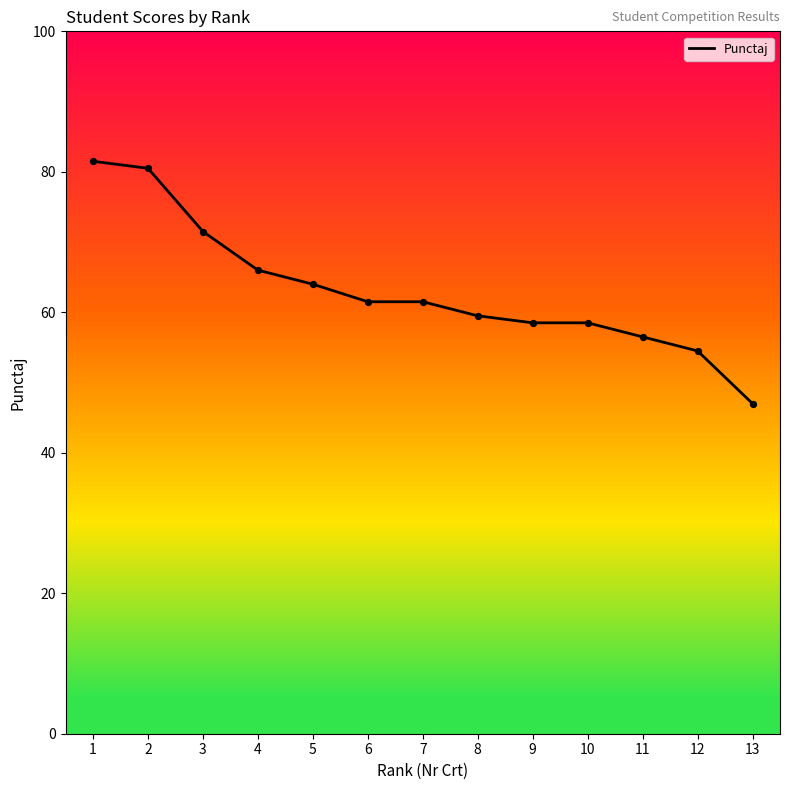

Between 5 and 9, which is larger?

5